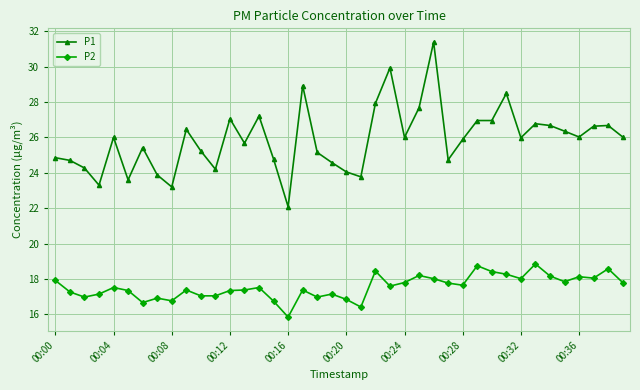

What is the difference between the maximum and minimum values in the P2 series?

3.0